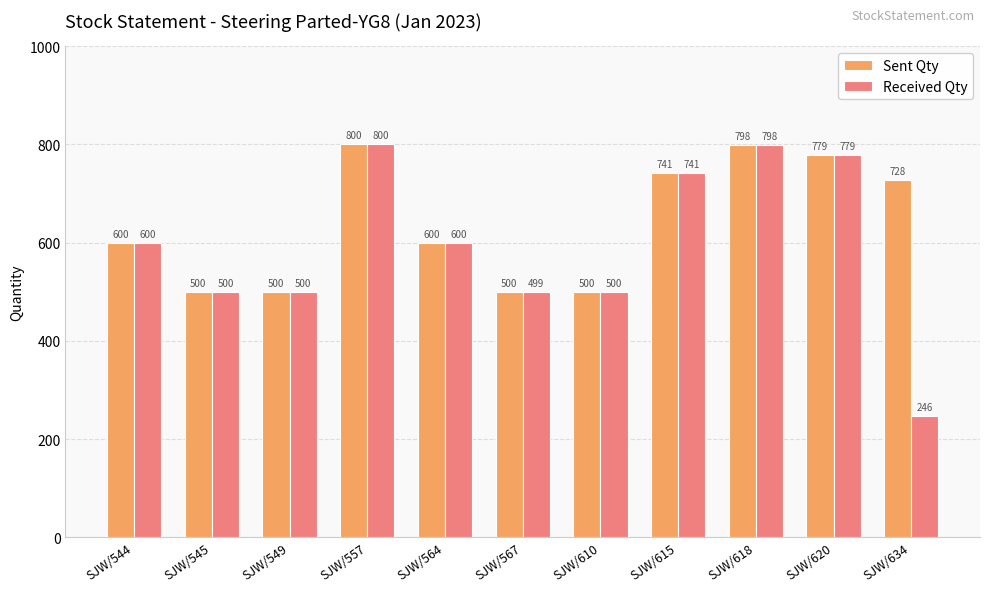

Rank the series by their average value, from lowest to highest.

Received Qty, Sent Qty